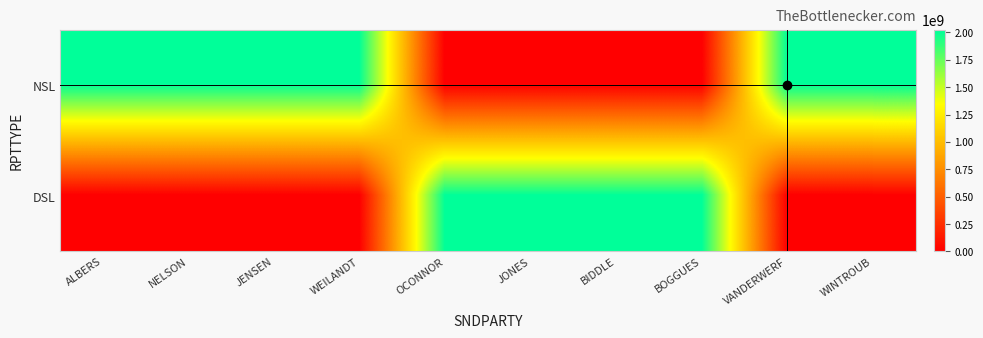

Reading left to right, what are all the values shown in this chart?

NSL: ALBERS=2022036416	NELSON=2022036417	JENSEN=2022036418	WEILANDT=2022036419	OCONNOR=0	JONES=0	BIDDLE=0	BOGGUES=0	VANDERWERF=2022036424	WINTROUB=2022036425
DSL: ALBERS=0	NELSON=0	JENSEN=0	WEILANDT=0	OCONNOR=2022036420	JONES=2022036421	BIDDLE=2022036422	BOGGUES=2022036423	VANDERWERF=0	WINTROUB=0